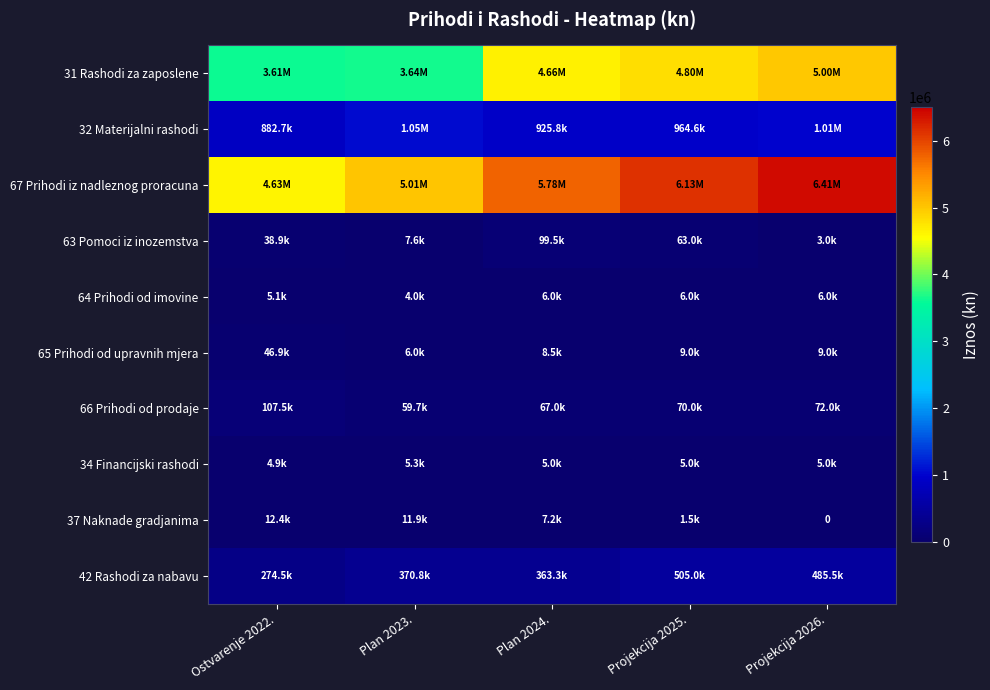

What is the difference between the highest and lowest values at Plan 2024.?

5774853.0